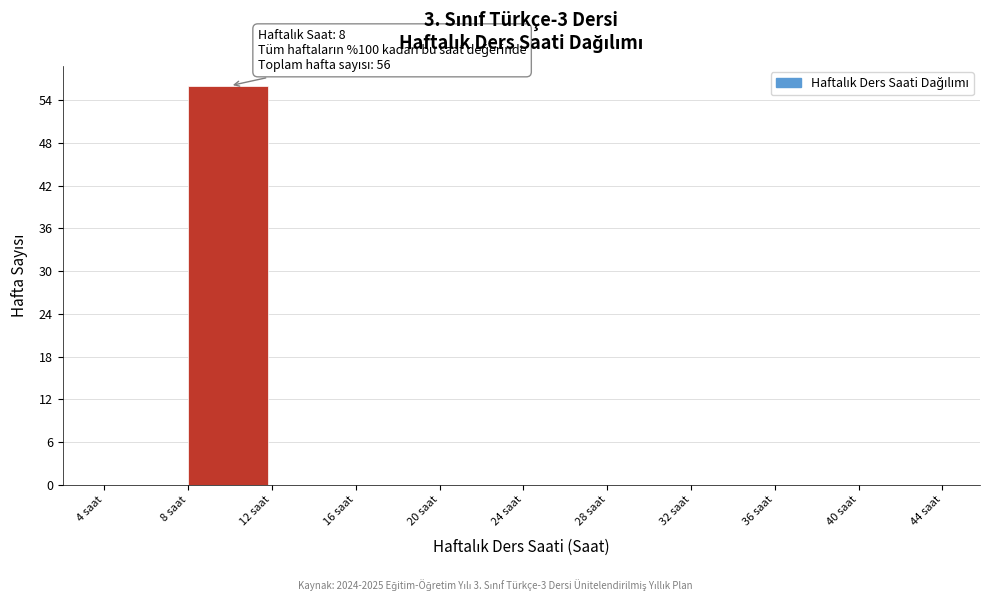

Over which range of the x-axis is the bar tallest?

8 to 12